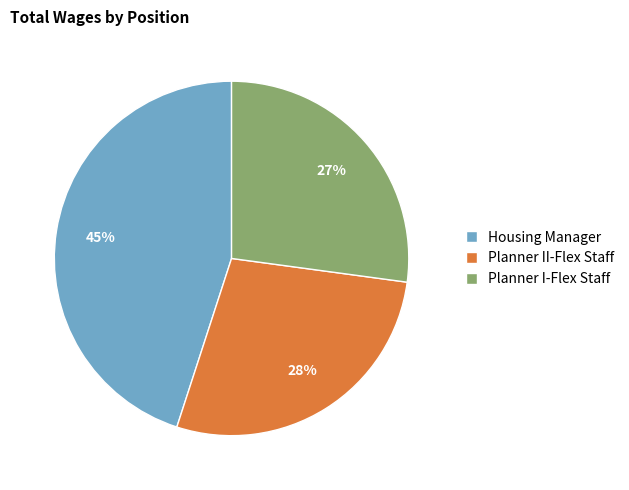

True or false: Planner I-Flex Staff accounts for 22% of the total.

False